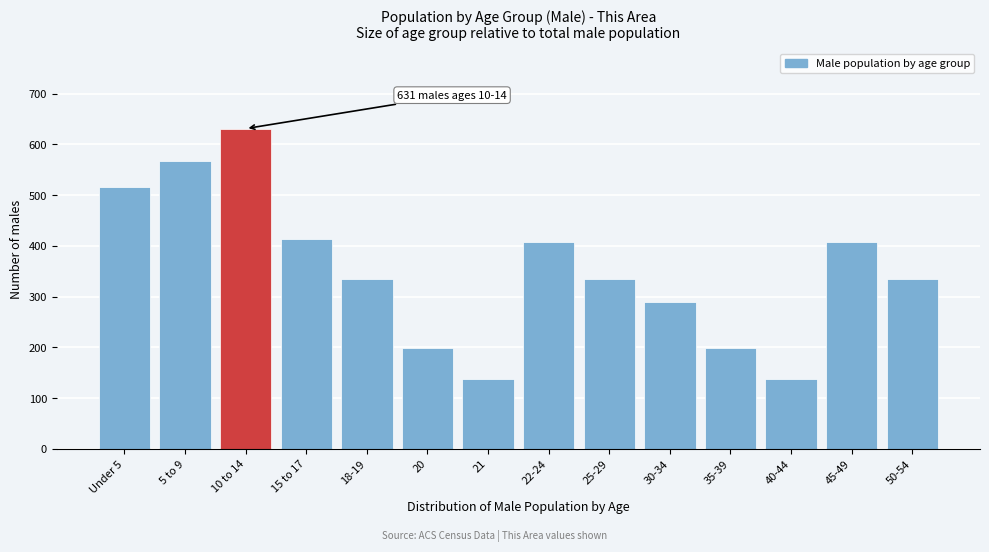

Reading left to right, list all the values displayed in this chart.

515	567	631	414	334	198	137	408	334	290	198	137	408	334